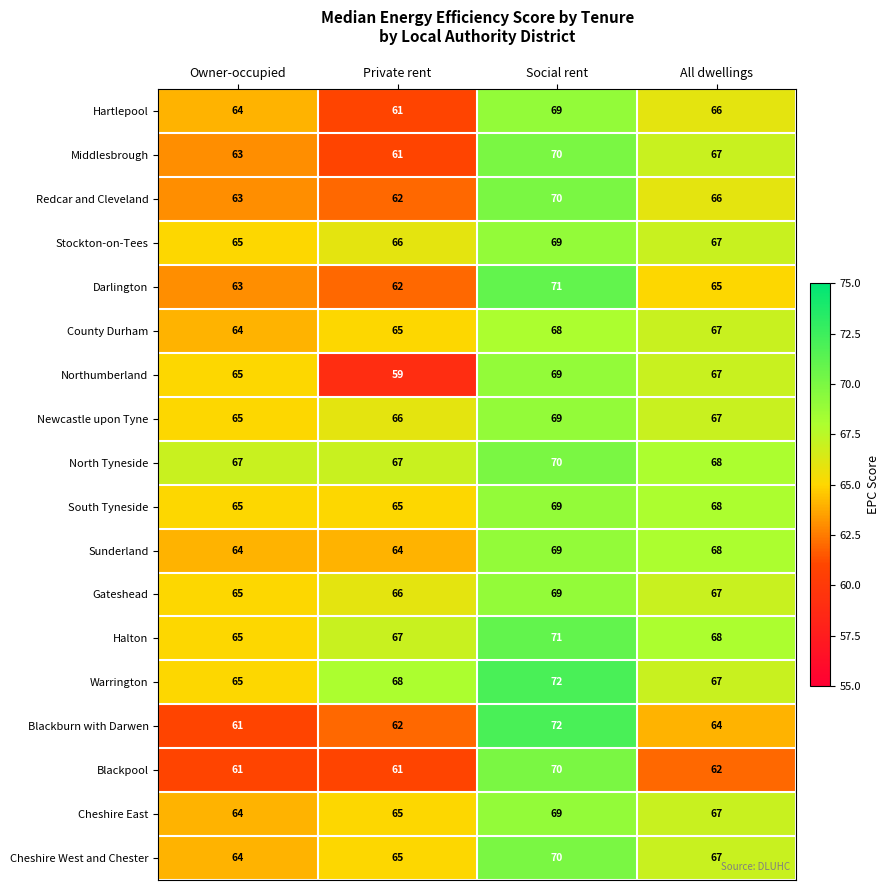

Read the Cheshire West and Chester value at Owner-occupied.

64